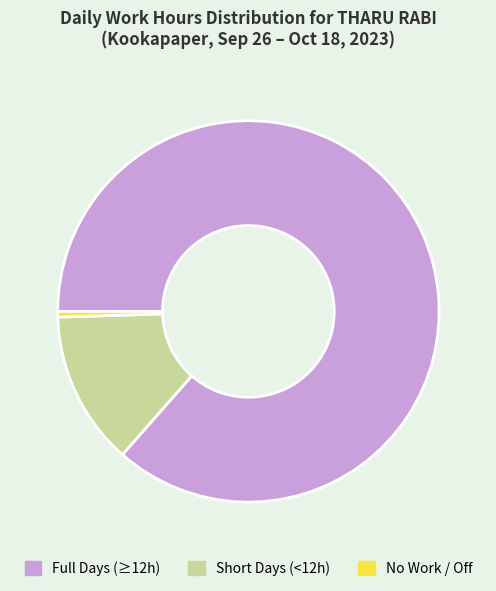

Rank the categories by value from highest to lowest.

Full Days (≥12h), Short Days (<12h), No Work / Off